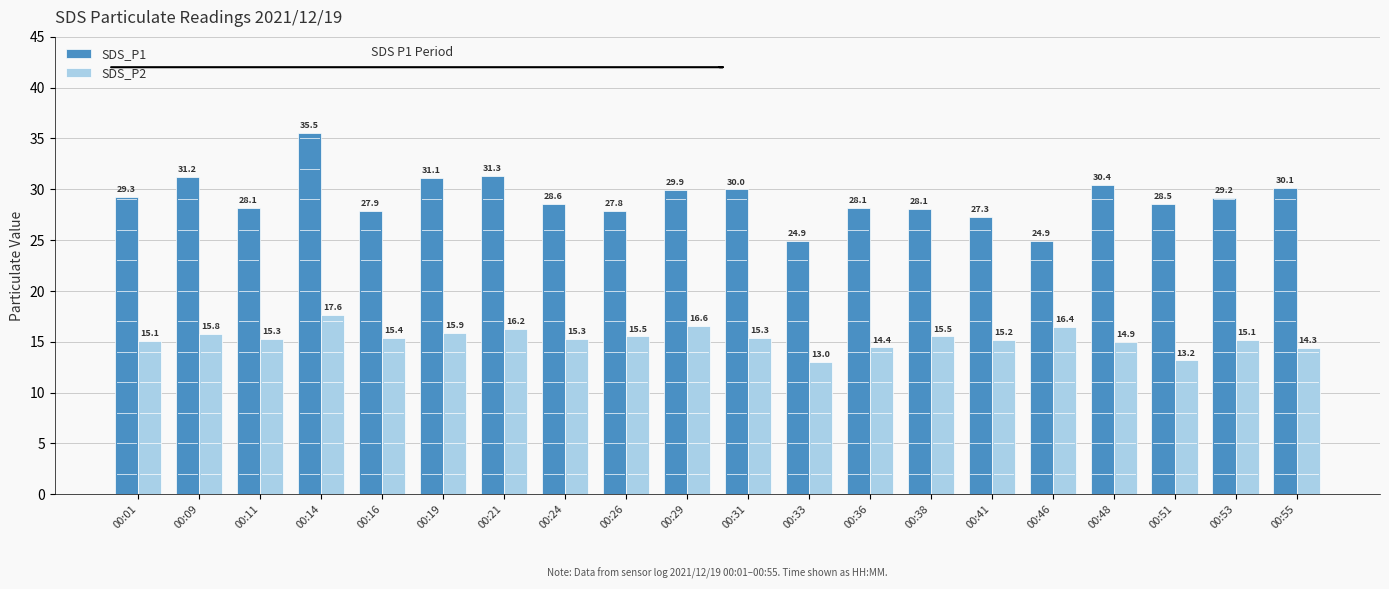

How many values in the SDS_P1 series exceed 29?

10